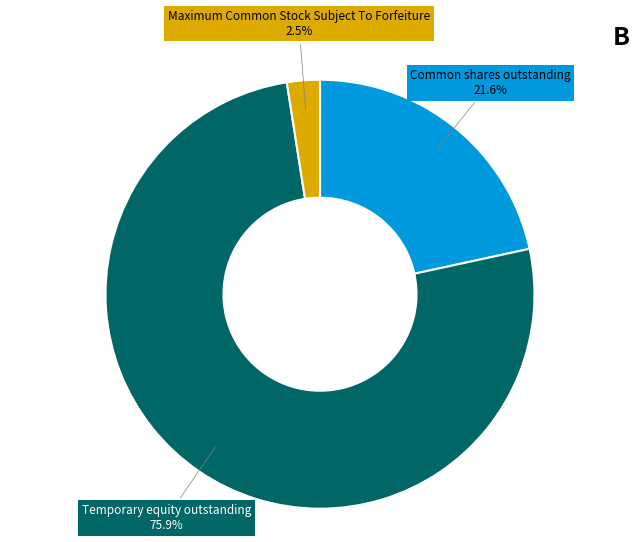

Is there a majority slice in this chart?

Yes